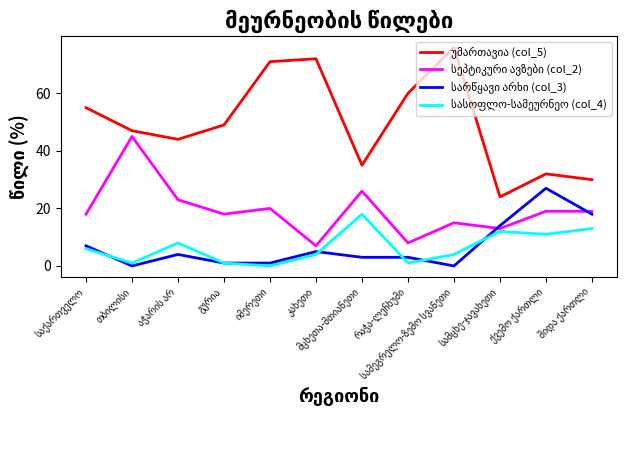

What is the difference between the highest and lowest values at იმერეთი?

71